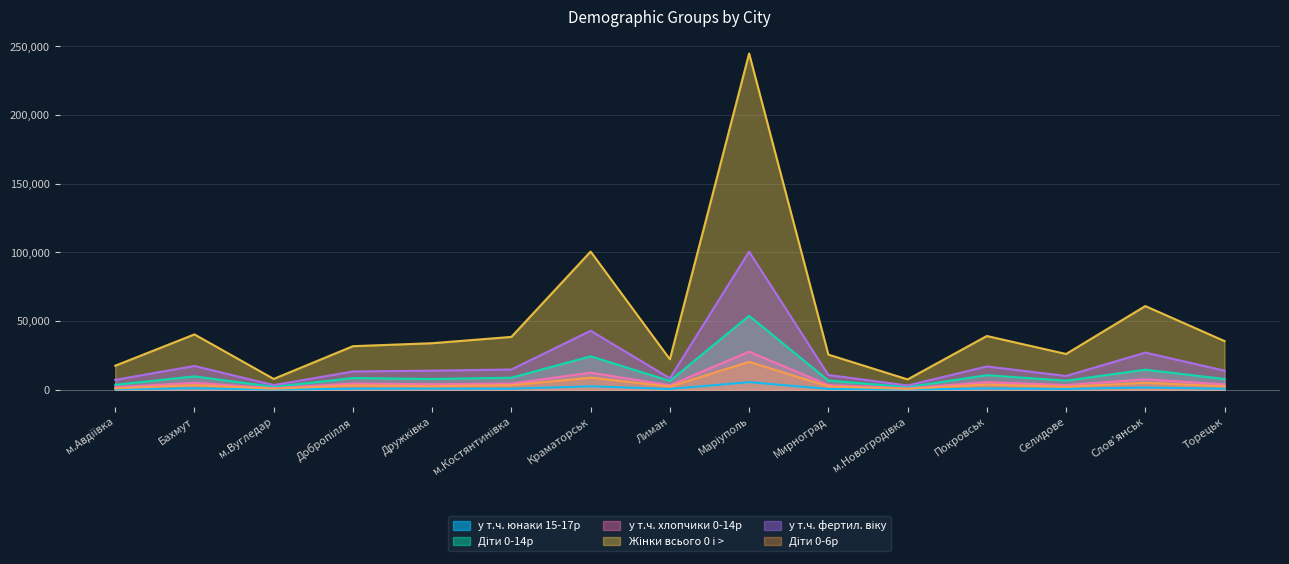

What is the sum of the у т.ч. хлопчики 0-14р values at Добропілля and м.Вугледар?

5734